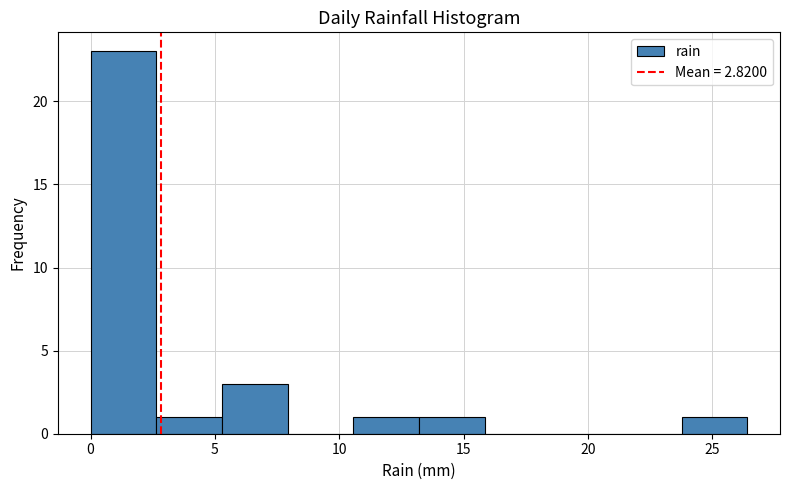

Reading left to right, transcribe this chart: for each bar, give the range it covers on the x-axis and its height. Neither the bar edges nor the heights are printed on the chart, so give them approximately, as read against the axes.

0.0 to 2.5: 23
2.5 to 5.5: 1
5.5 to 8.0: 3
8.0 to 10.5: 0
10.5 to 13.0: 1
13.0 to 16.0: 1
16.0 to 18.5: 0
18.5 to 21.0: 0
21.0 to 24.0: 0
24.0 to 26.5: 1